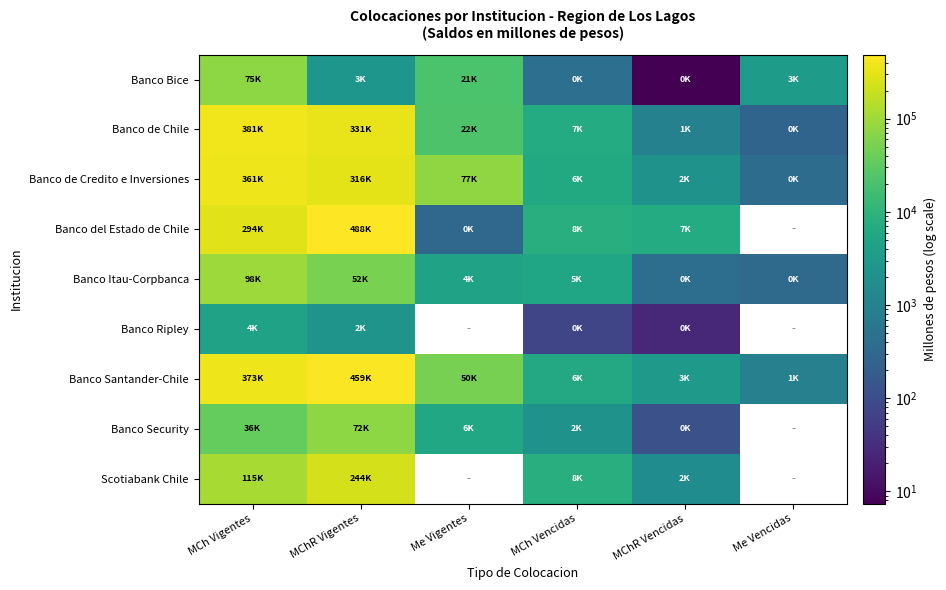

What is the spread (max minus min) of values at Me Vigentes?

77010.6